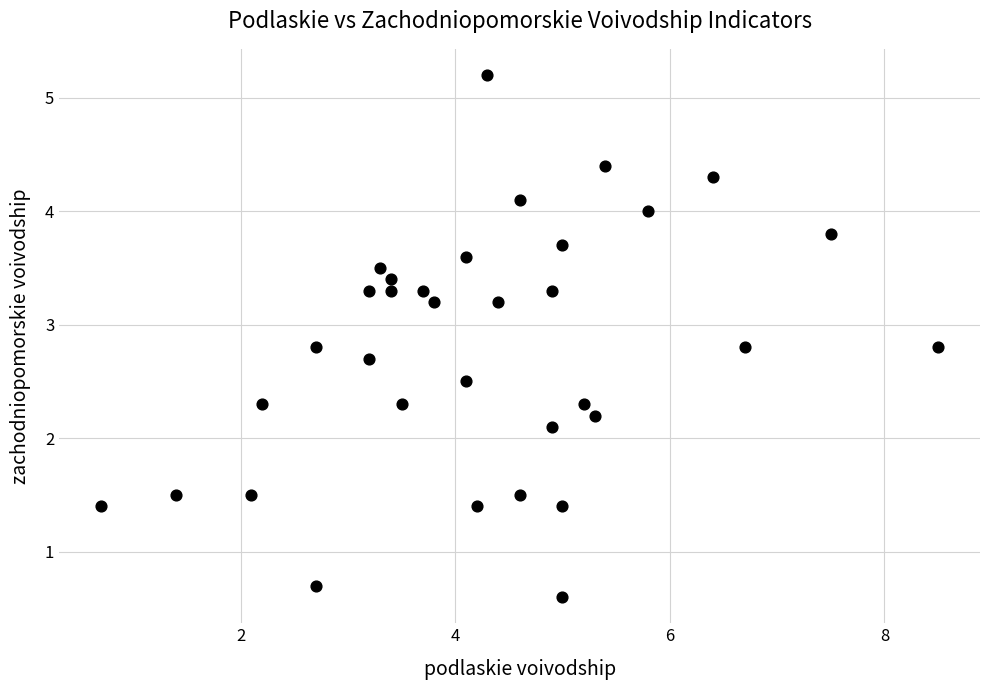

What is the range of X values (max minus min)?

7.8